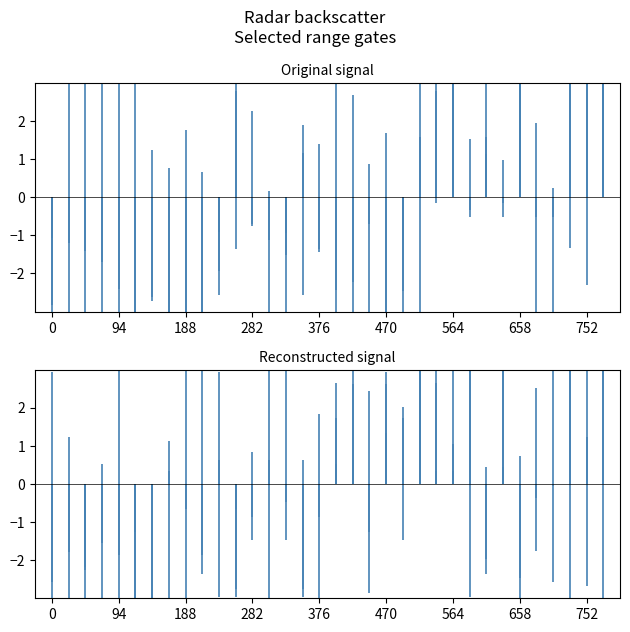

What is the smallest value displayed?

-9.8